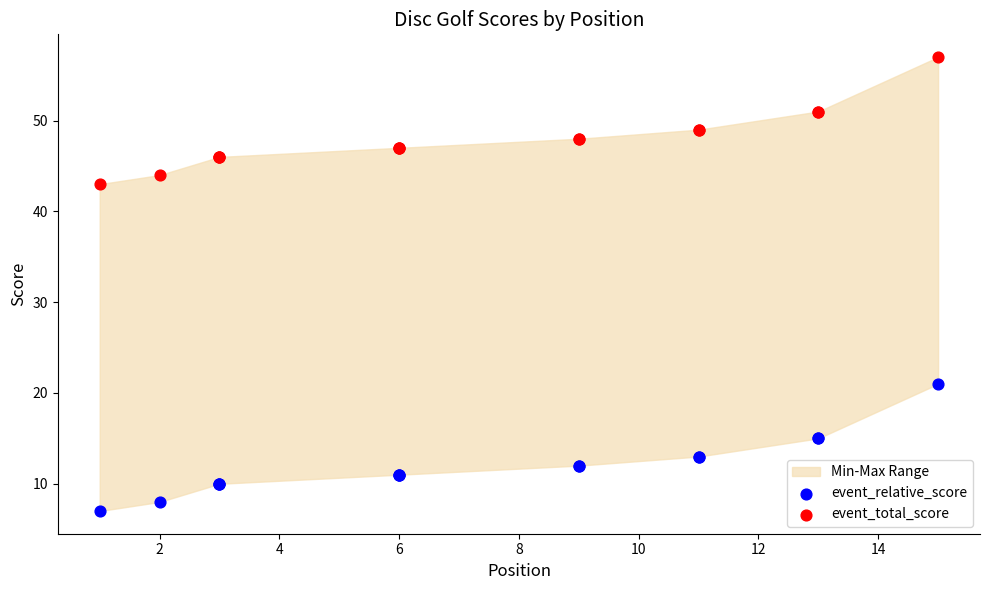

What is the X range (max minus min) for the scatter plot?

14